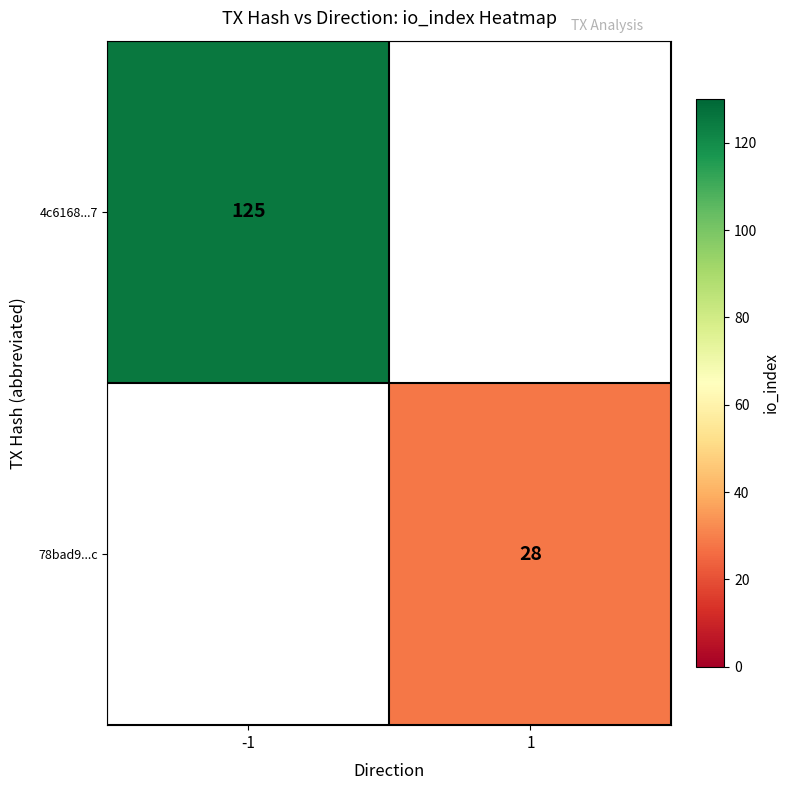

Is it true that 4c6168...7 equals 37.4 at -1?

False